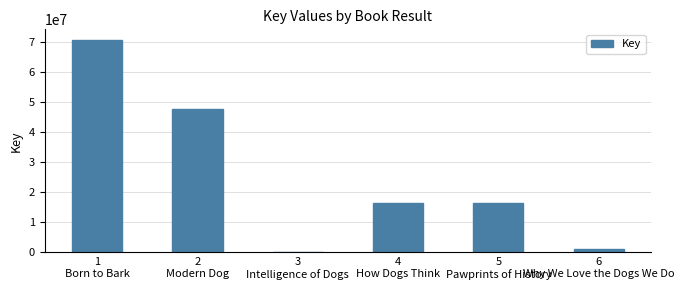

What is the greatest value displayed?

70727714